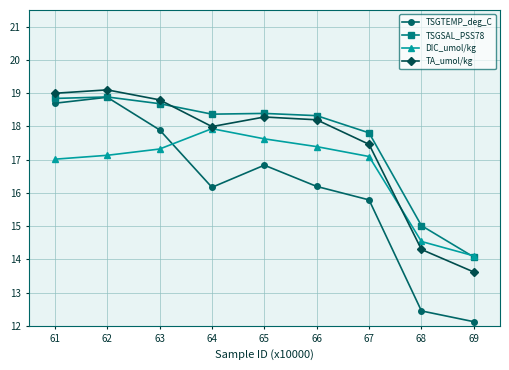

After their last crossing, which series has the higher values: TSGSAL_PSS78 or DIC_umol/kg?

DIC_umol/kg